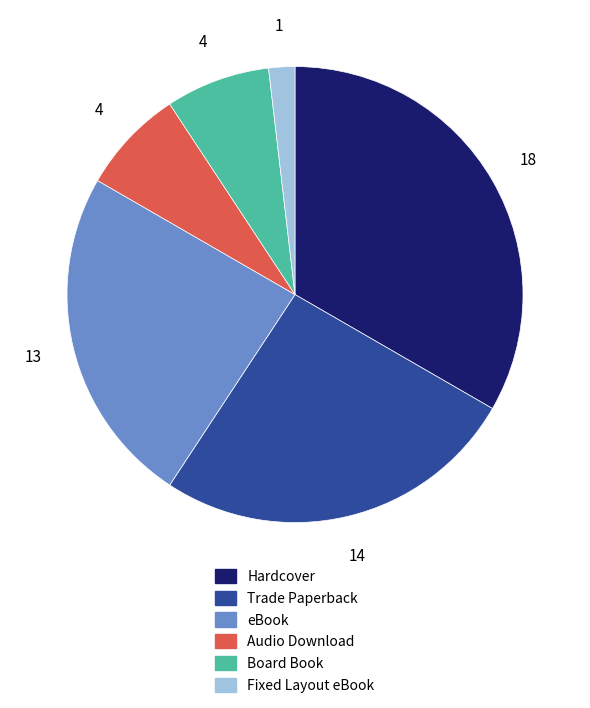

What is the ratio of the value at Hardcover to the value at Trade Paperback?

1.3